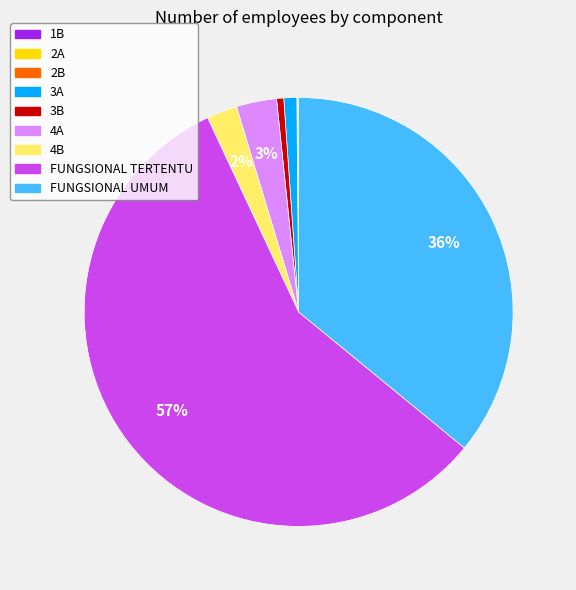

Which category accounts for the majority?

FUNGSIONAL TERTENTU